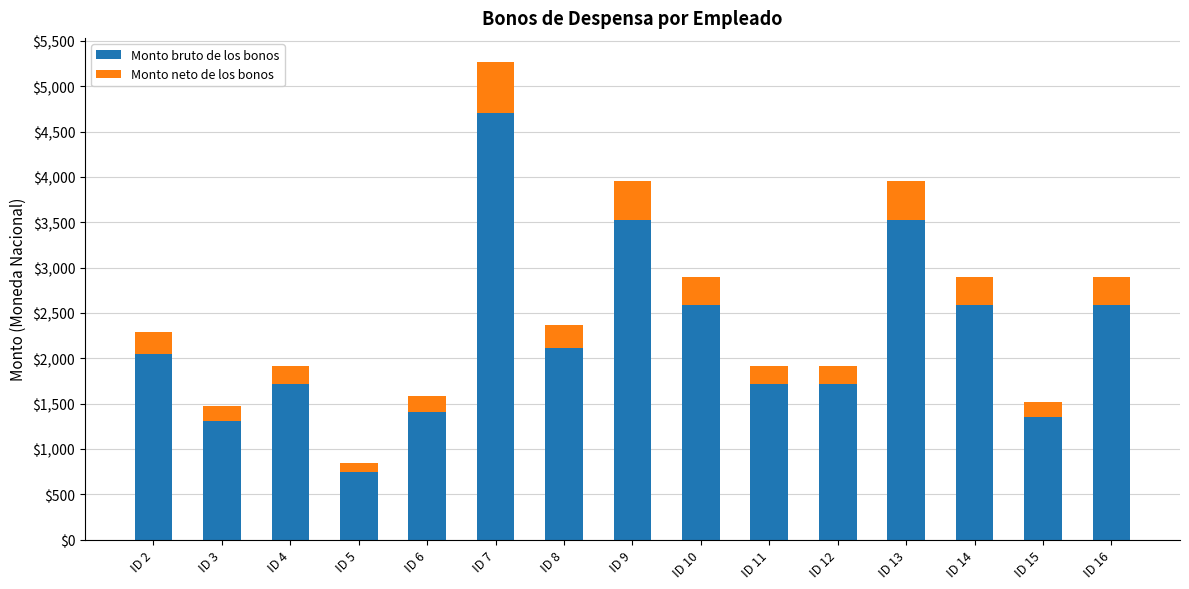

What is the highest value of the Monto bruto de los bonos series?

4705.9